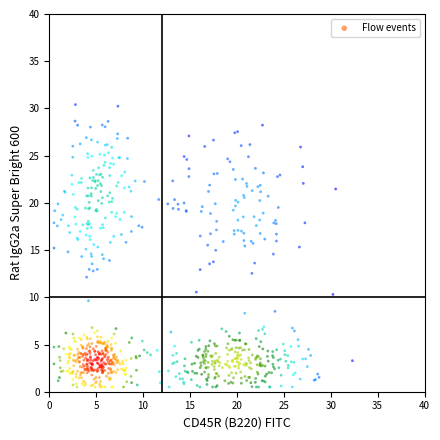

What is the range of Y values (max minus min)?

29.9